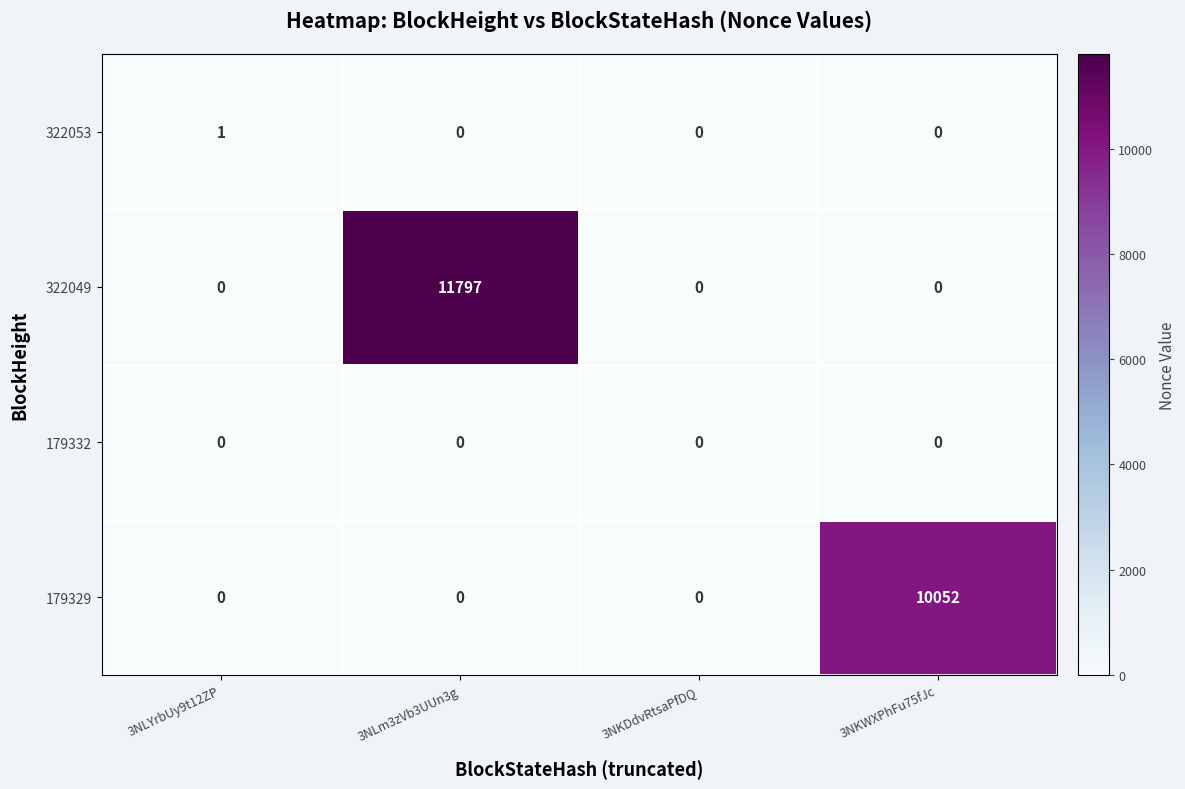

The value of 322053 at 3NKWXPhFu75fJc is 0. True or false?

True